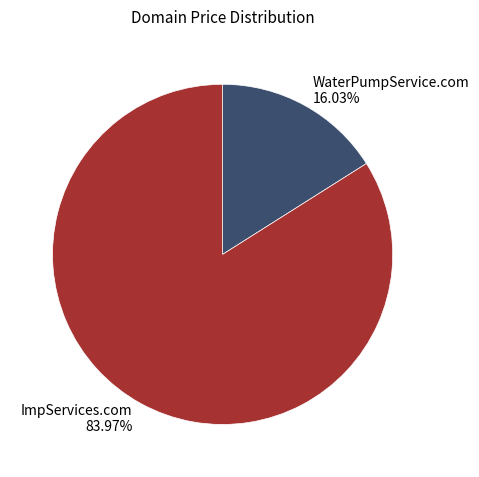

Approximately how many times larger is the value at ImpServices.com compared to WaterPumpService.com?

5.2